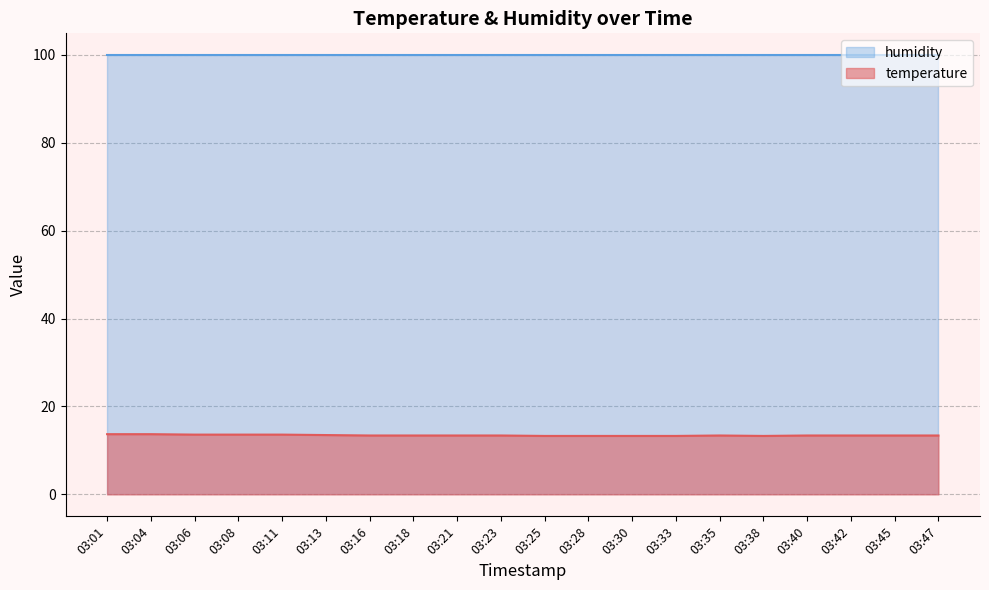

The value of humidity at 03:47 is 42.9. True or false?

False